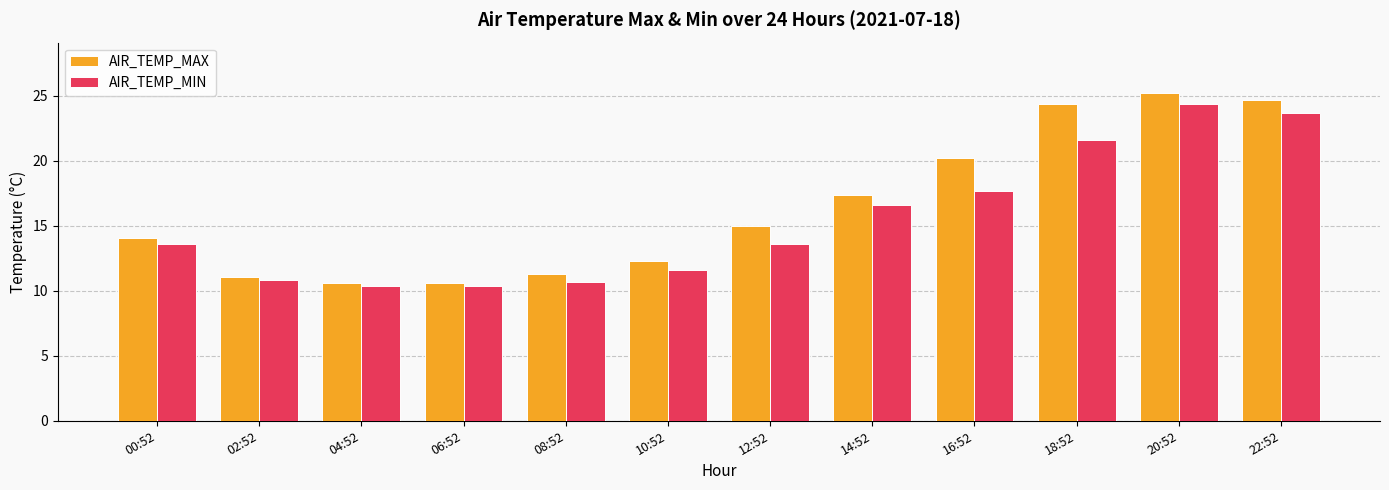

How many values in the AIR_TEMP_MIN series exceed 13?

7